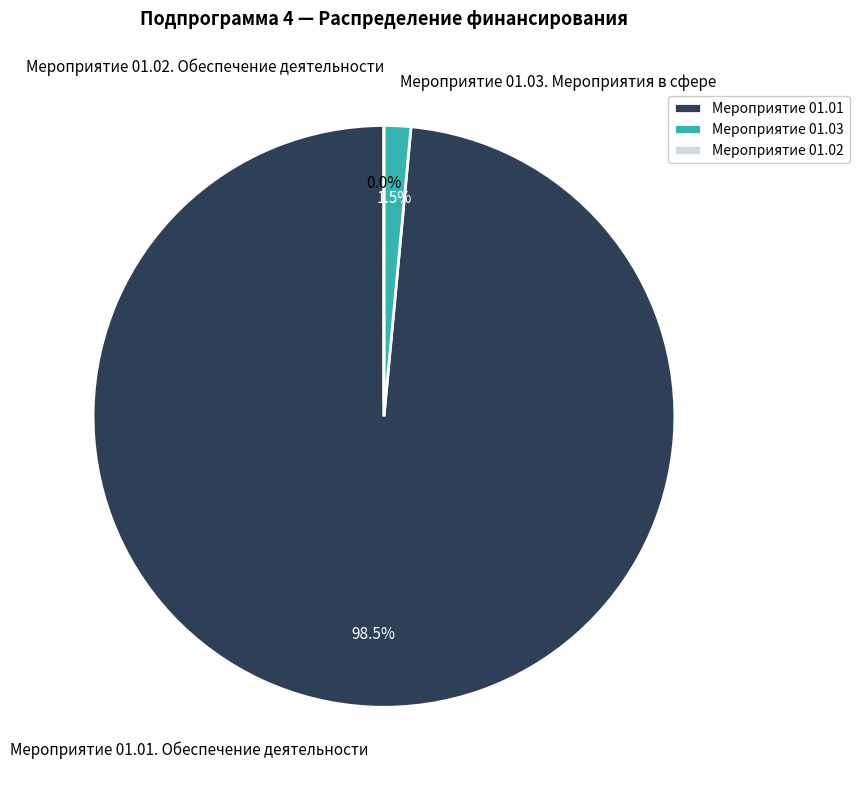

What is the change in value from Мероприятие 01.01. Обеспечение деятельности to Мероприятие 01.03. Мероприятия в сфере?

-114353.5